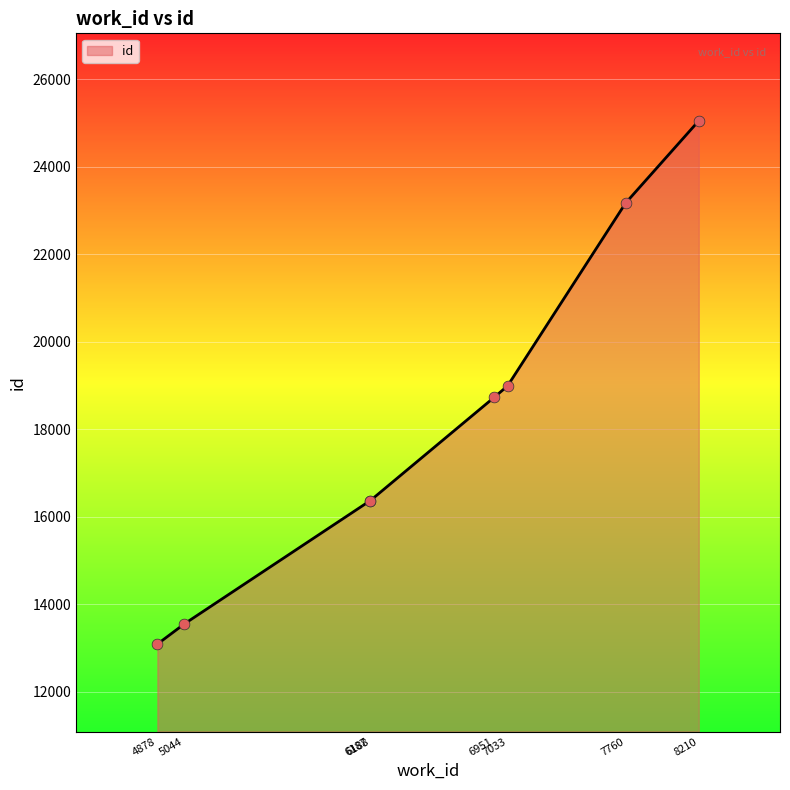

What is the change in value from 6187 to 7760?

+6808